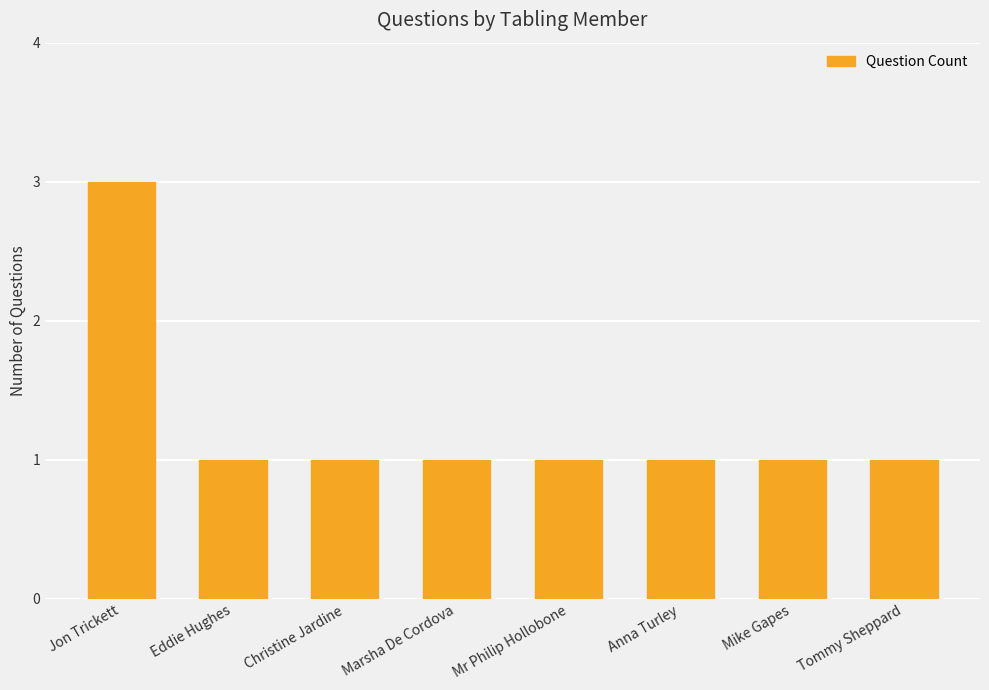

Approximately how many times larger is the value at Eddie Hughes compared to Mike Gapes?

1.0